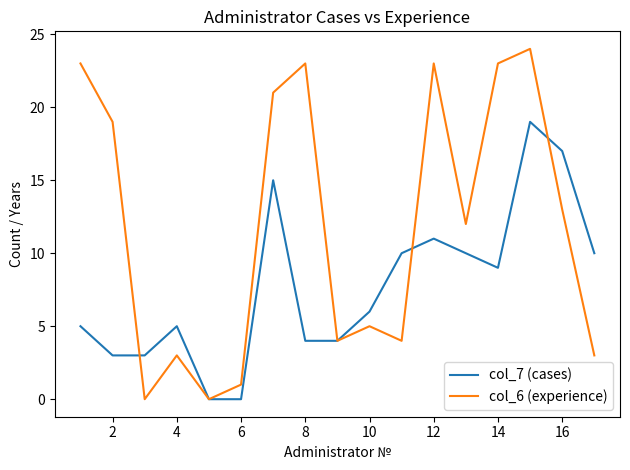

List the series in order of their peak value, lowest first.

col_7 (cases), col_6 (experience)